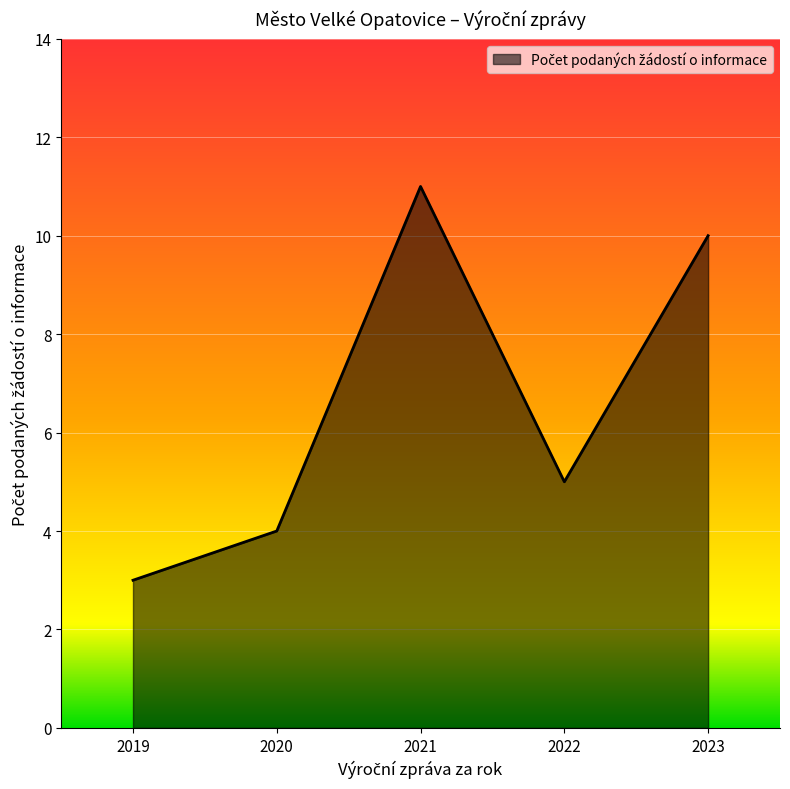

Which has a higher value, 2023 or 2022?

2023